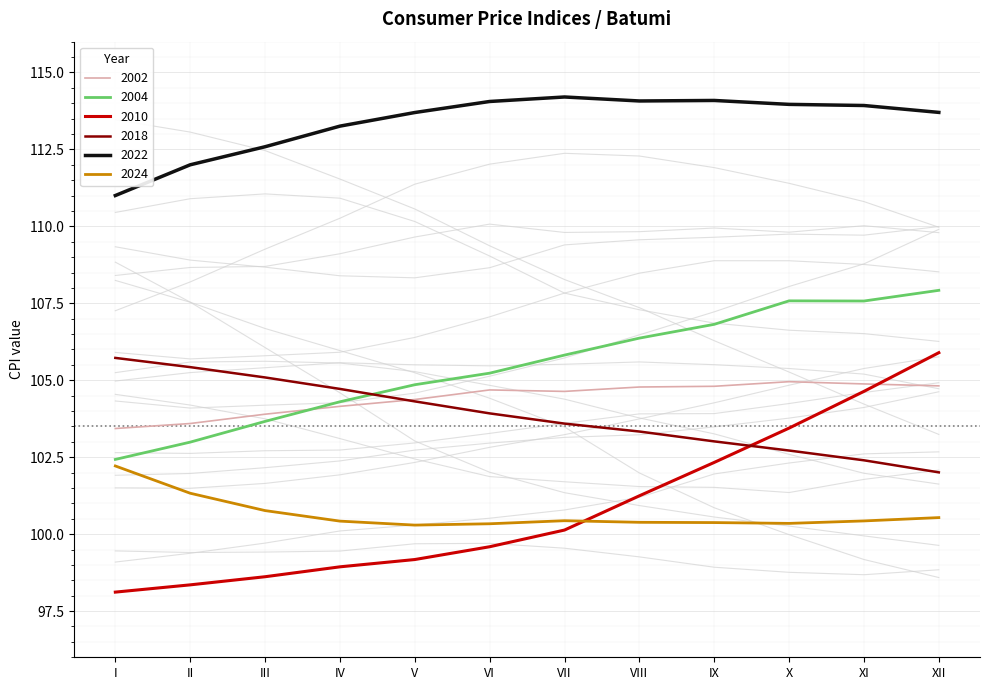

Read the 2004 value at IV.

104.3